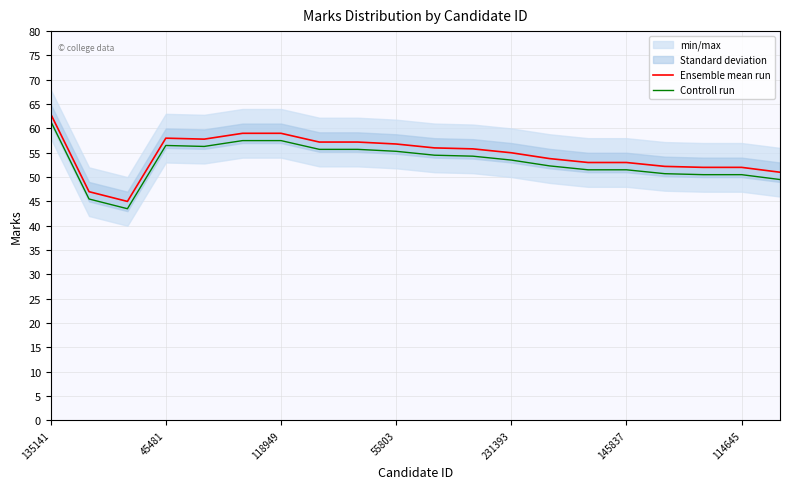

True or false: Controll run and Ensemble mean run intersect in this chart.

False